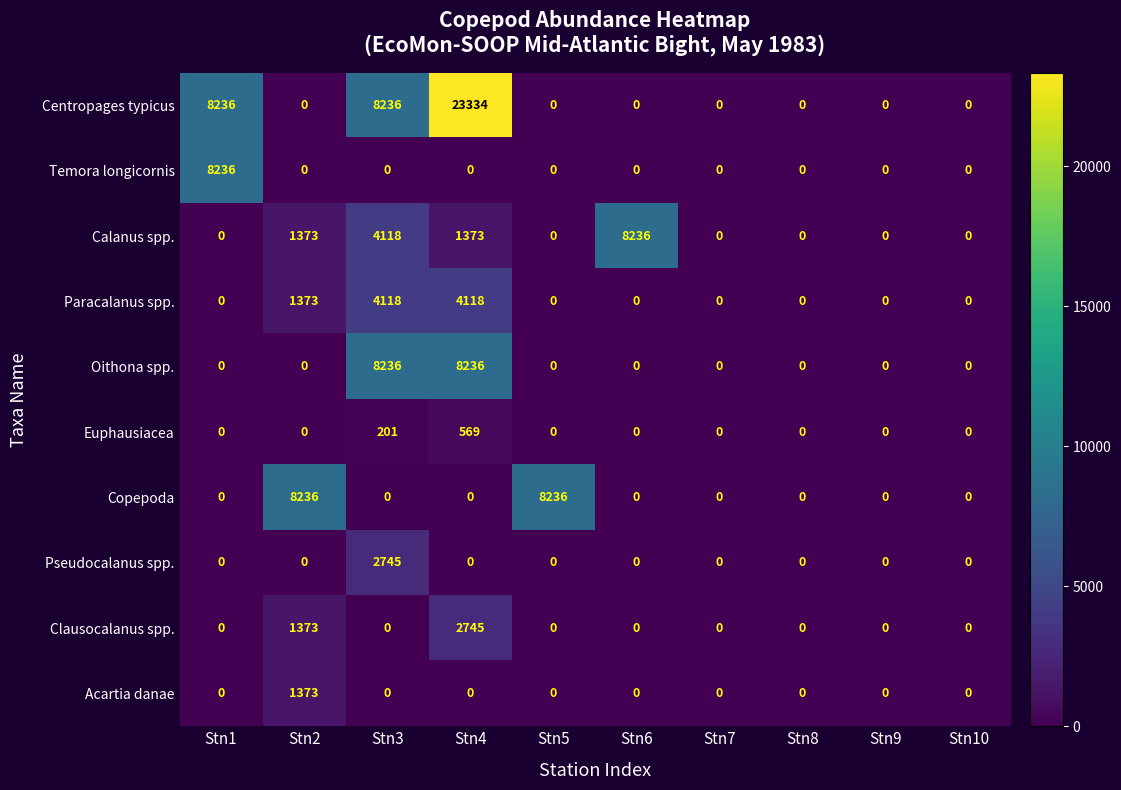

At which category is the sum across all series the highest?

Stn4